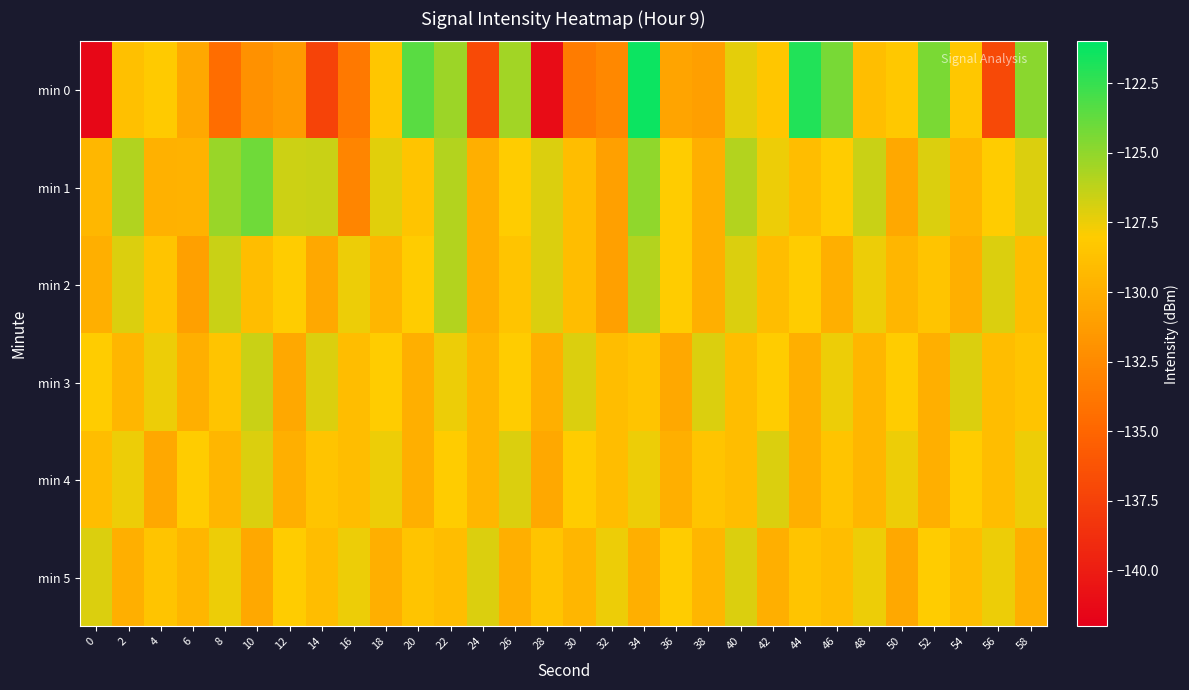

Which has a higher value, 54 or 48?

54